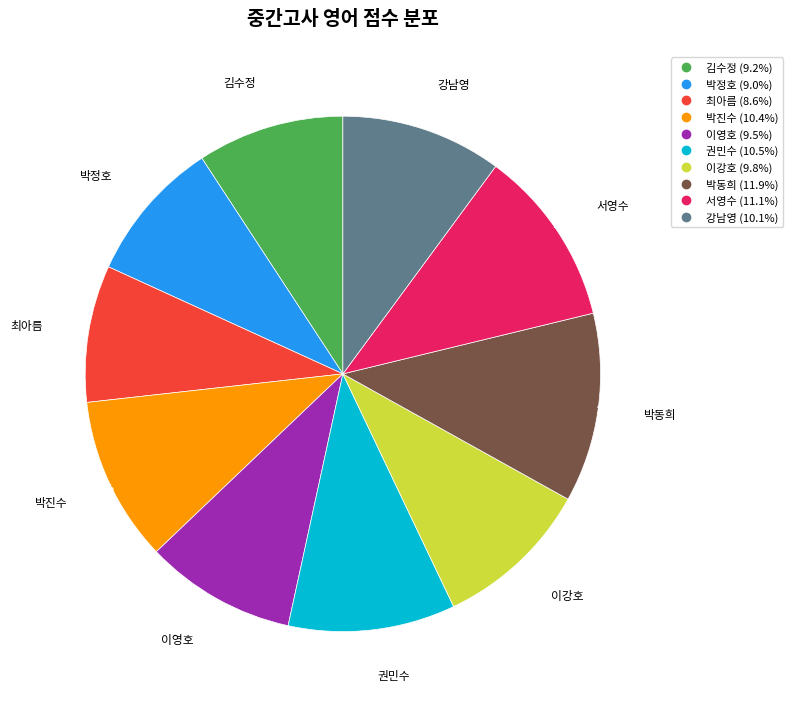

Is the sum of 김수정 and 서영수 greater than half?

No